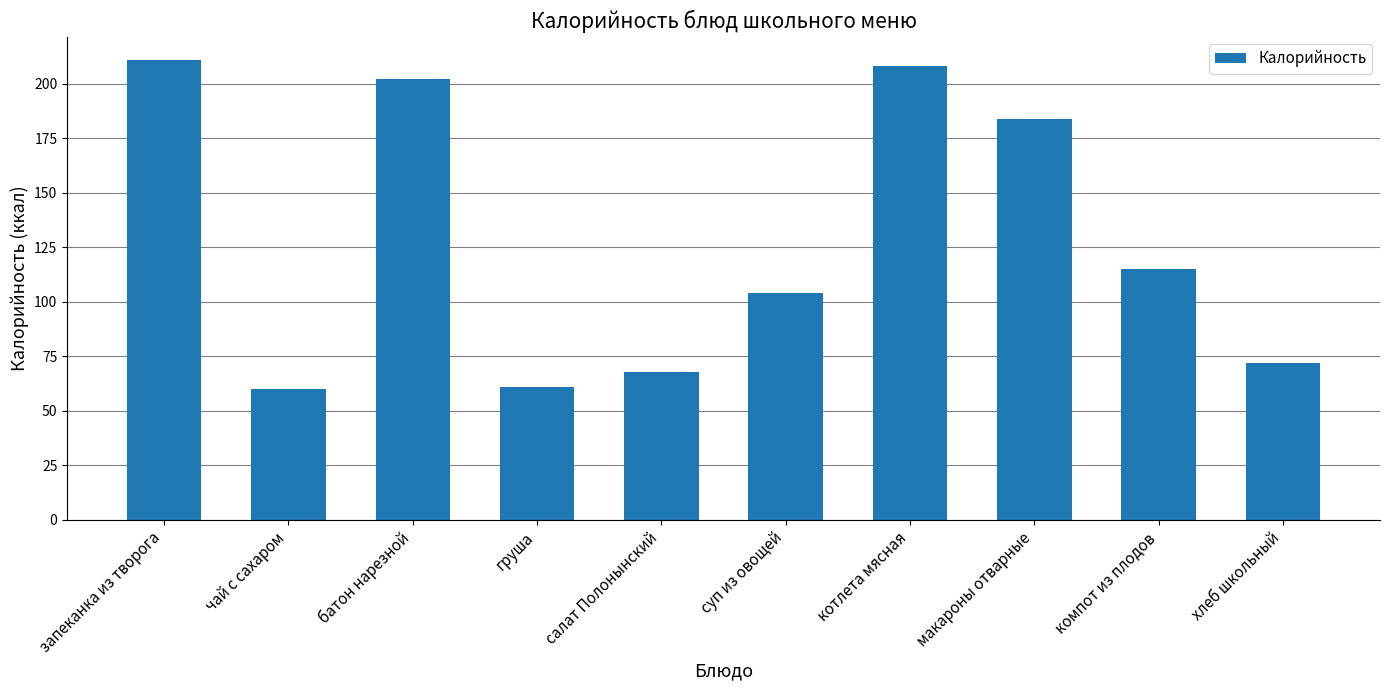

Reading right to left, what are all the values shown in this chart?

72	115	184	208	104	68	61	202	60	211